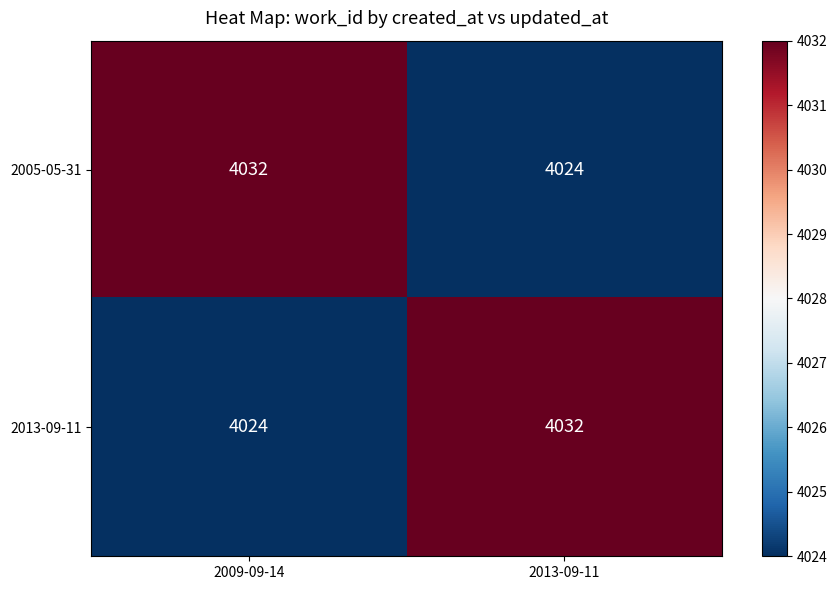

What is the difference between the 2005-05-31 values at 2009-09-14 and 2013-09-11?

8